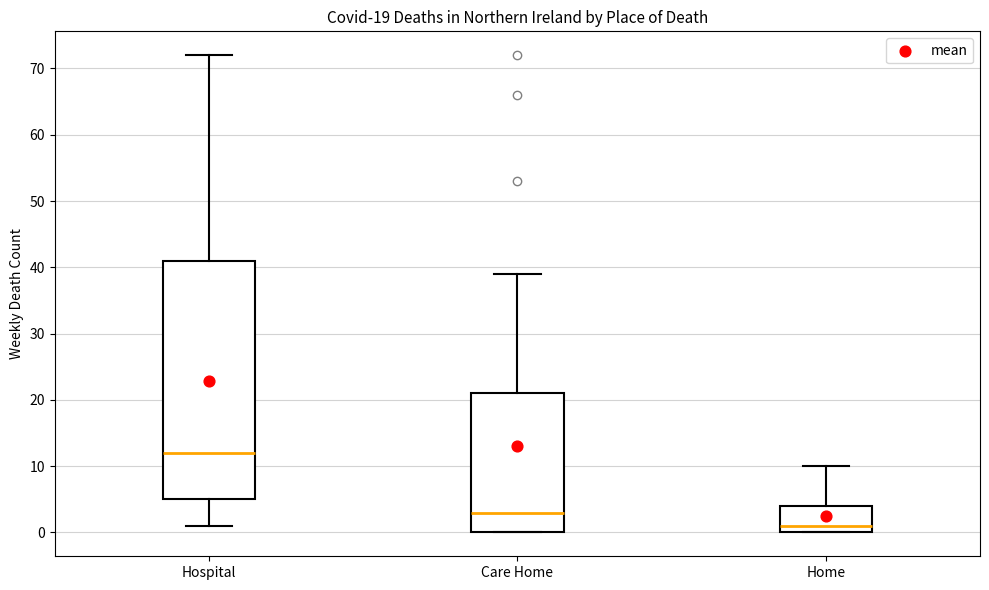

Comparing the boxes themselves (not the whiskers), which one is the tallest?

Hospital